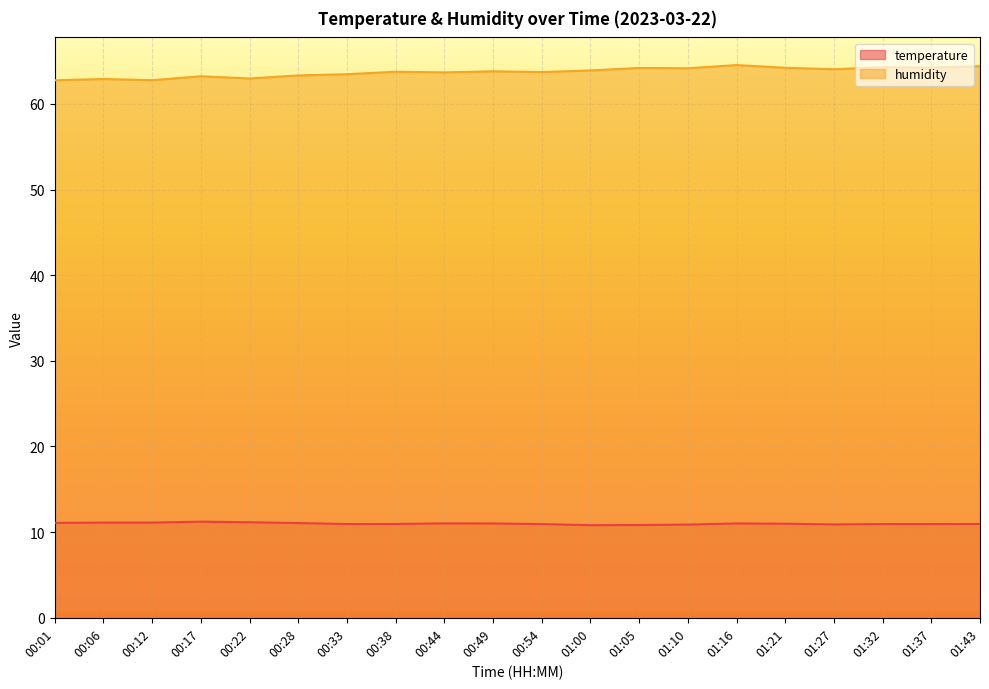

Where is temperature nearest to the value 11?

00:49